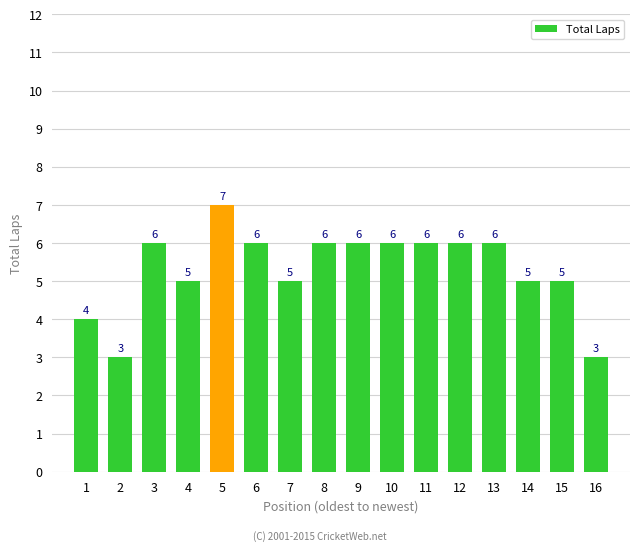

What value does the data have at 6?

6